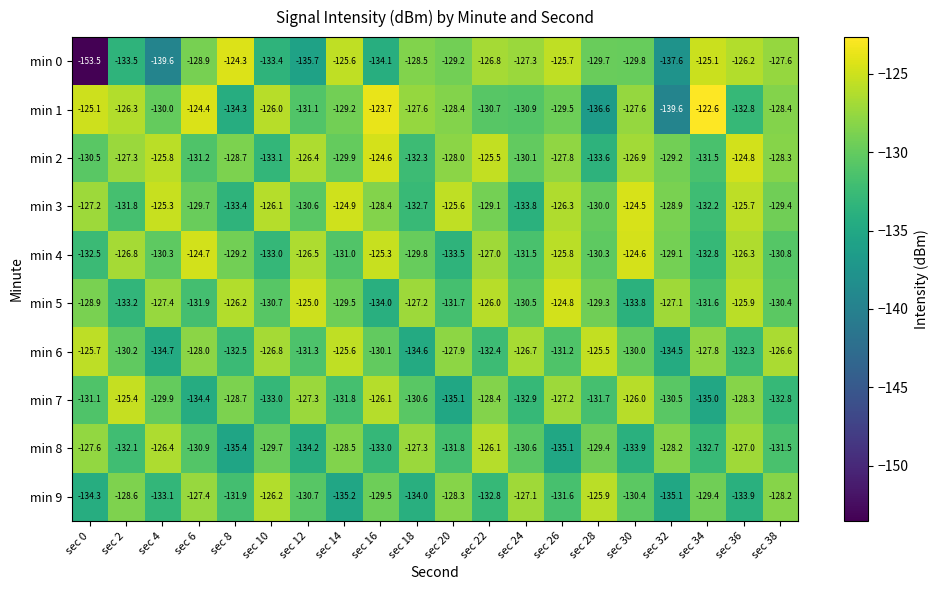

What is the average value of the min 2 series?

-128.8